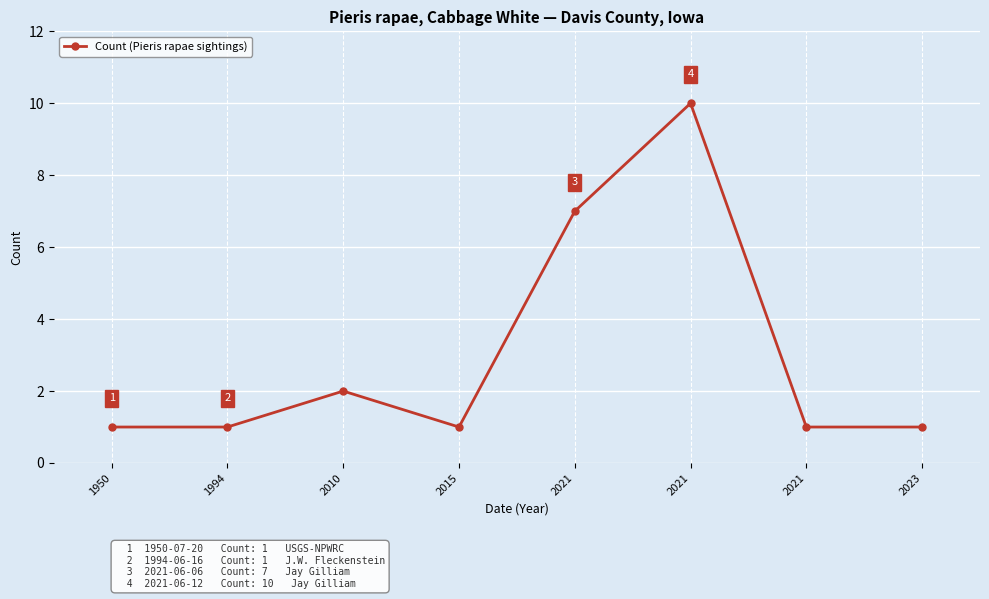

What is the value of the 5th point from the left?

7